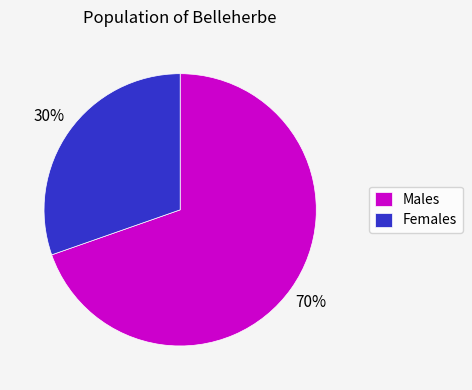

Which slice represents more than half of the pie?

Males